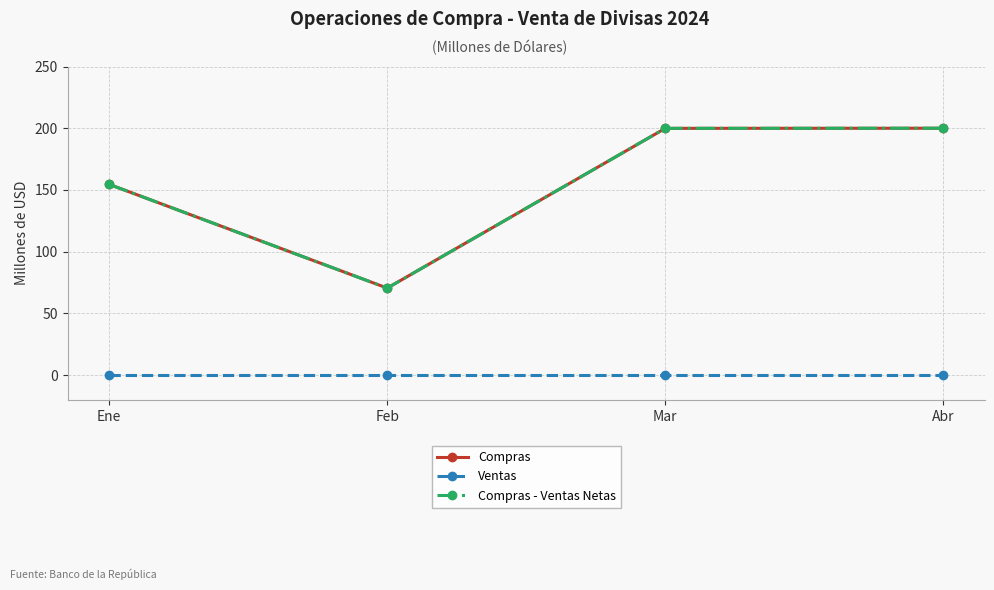

What is the average value of the Compras series?

156.2